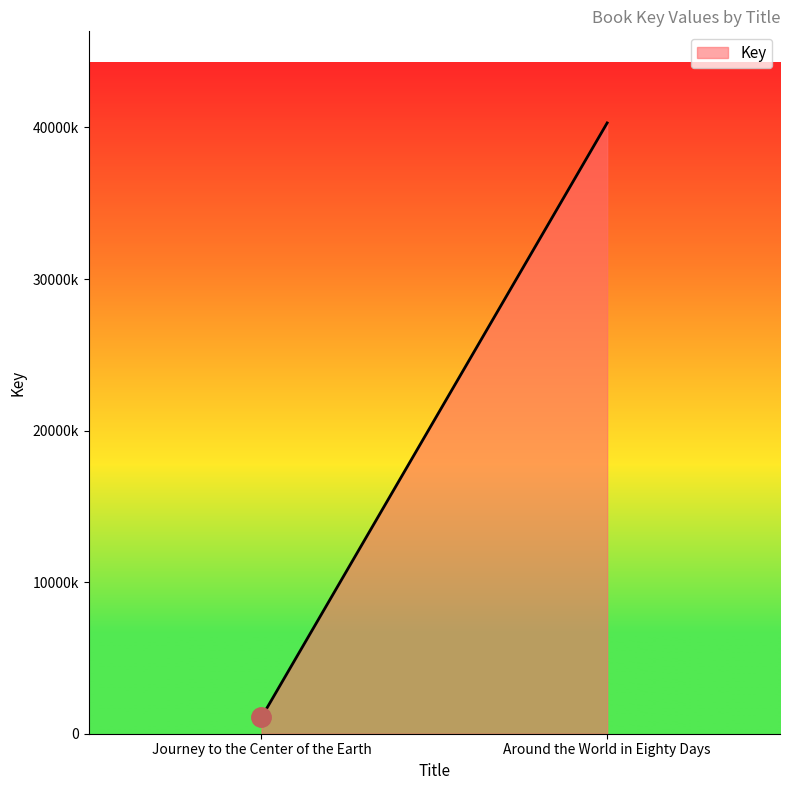

What is the maximum value shown in the chart?

40299380